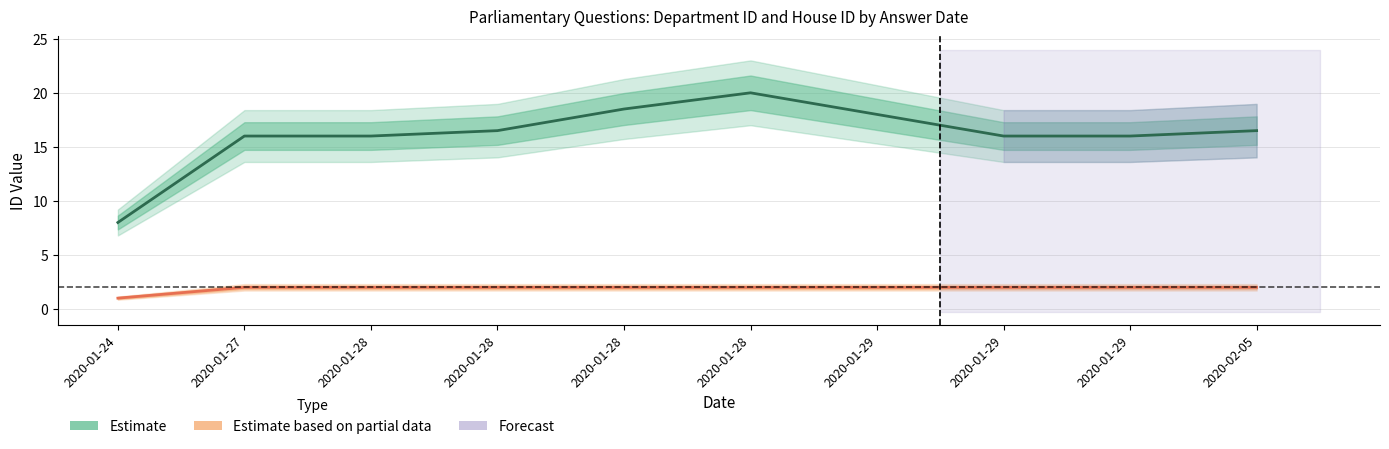

True or false: Estimate and Estimate based on partial data cross at least once.

False